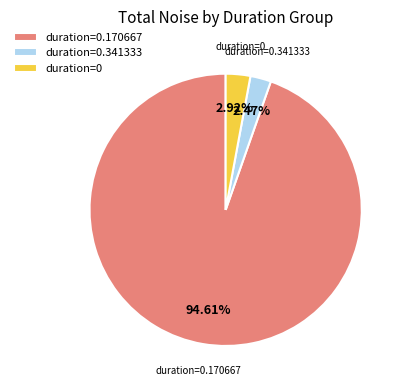

Is there a majority slice in this chart?

Yes